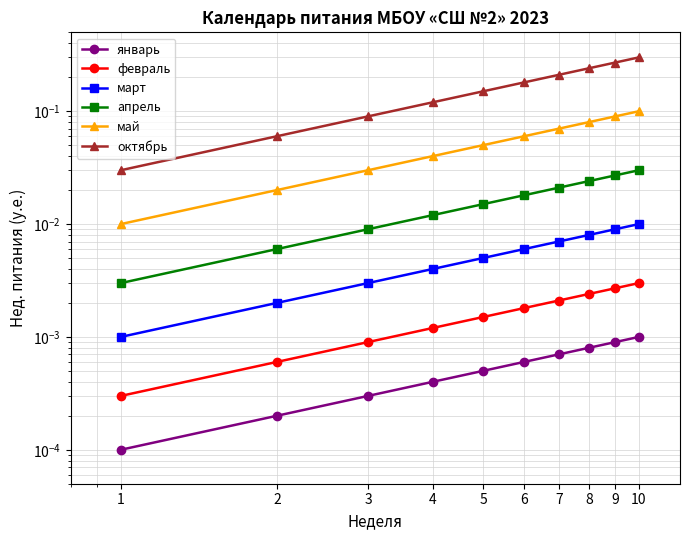

True or false: май and февраль cross at least once.

False